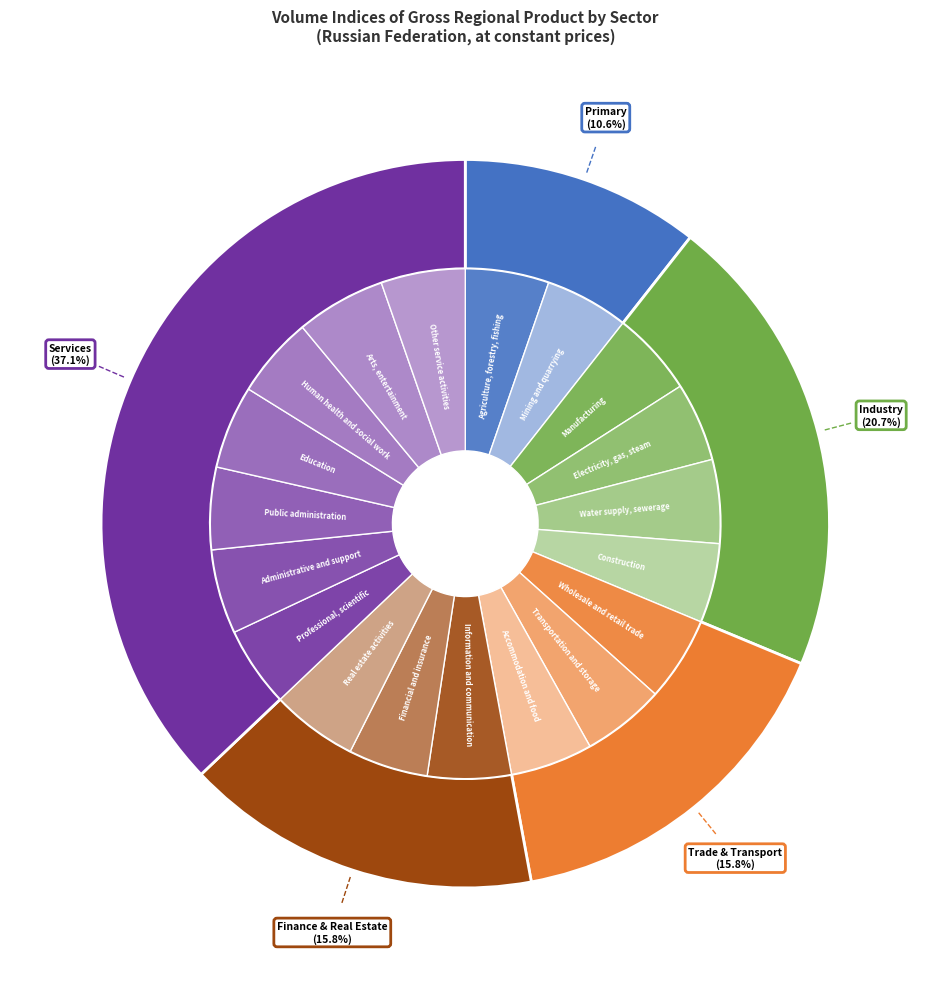

Is it true that Arts, entertainment is 18% of the pie?

False